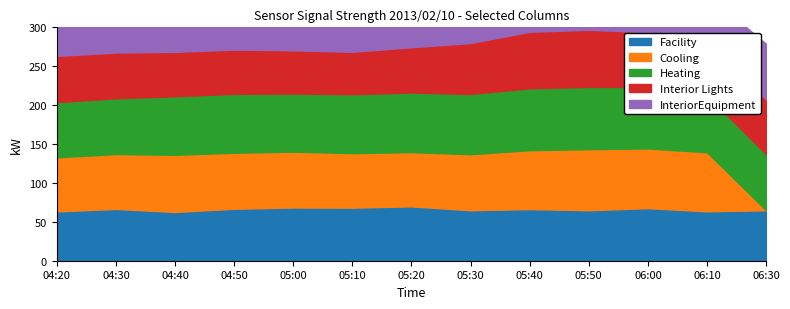

What is the total value across all series at 06:10?

342.3